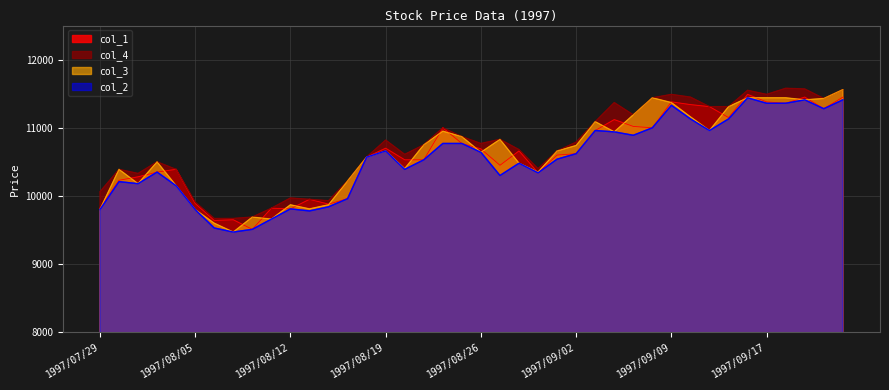

What is the difference between the maximum and minimum values in the col_3 series?

2090